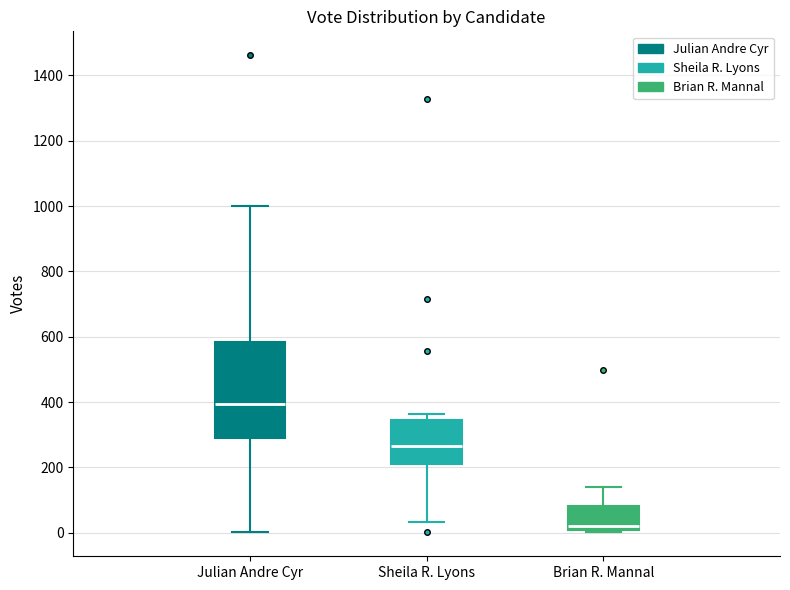

Reading left to right, read every box against the y-axis: the position of its median line, the range the box covers, and the ends of its whiskers. The values are not printed on the chart, so give them approximately, as read against the axis.

Julian Andre Cyr: median 400, box 300 to 580, whiskers 0 to 1000
Sheila R. Lyons: median 260, box 220 to 340, whiskers 40 to 360
Brian R. Mannal: median 20, box 0 to 80, whiskers 0 (just below the box's lower edge) to 140